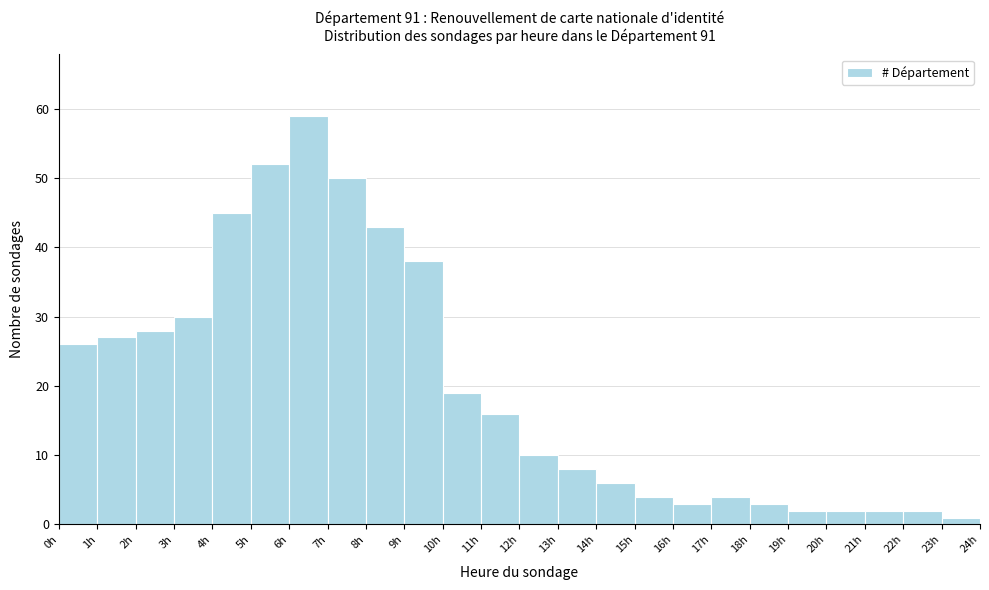

Over which range of the x-axis is the bar tallest?

6 to 7